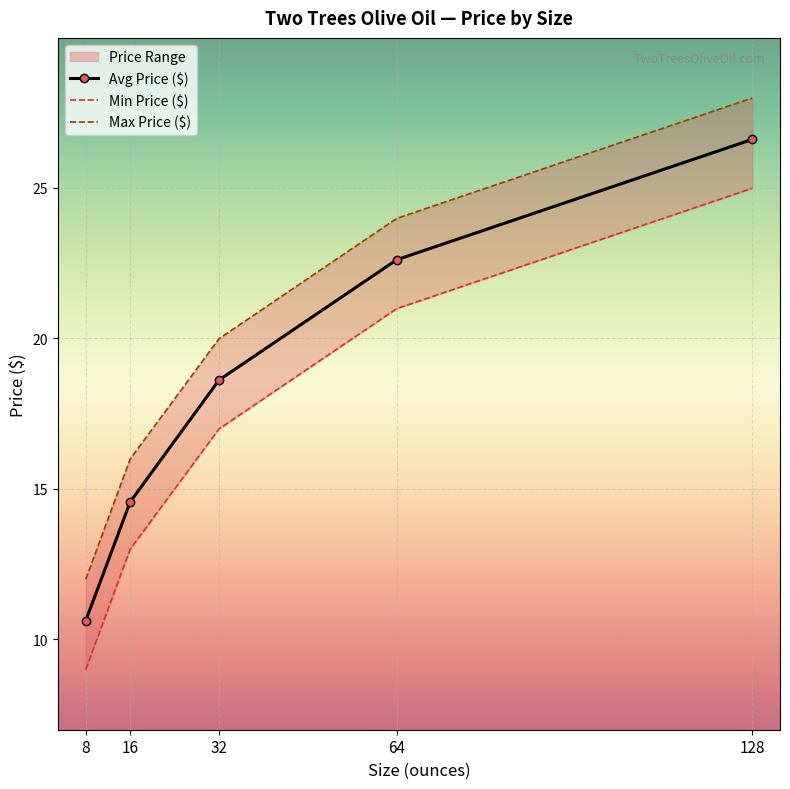

The value of Avg Price ($) at 8 is 15.9. True or false?

False